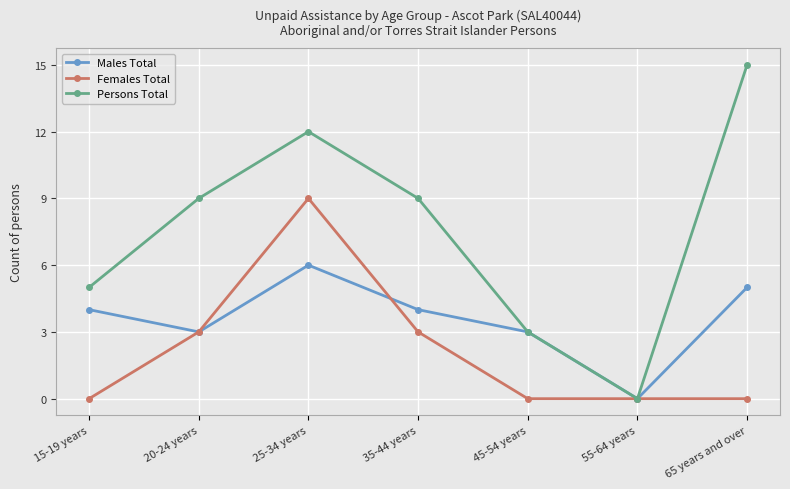

What is the difference between the highest and lowest values at 25-34 years?

6